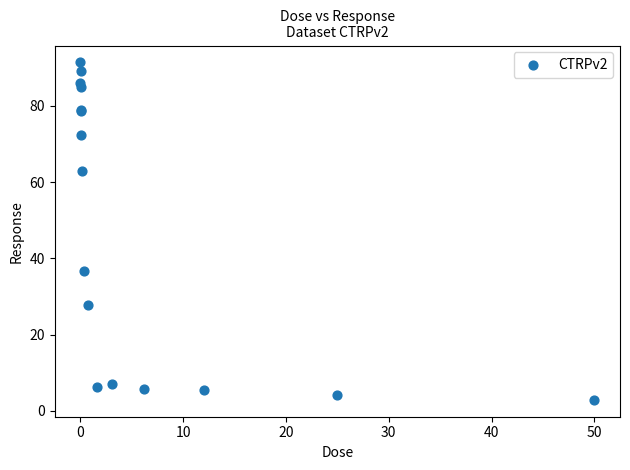

What Y value in the scatter plot is closest to 47?

36.7